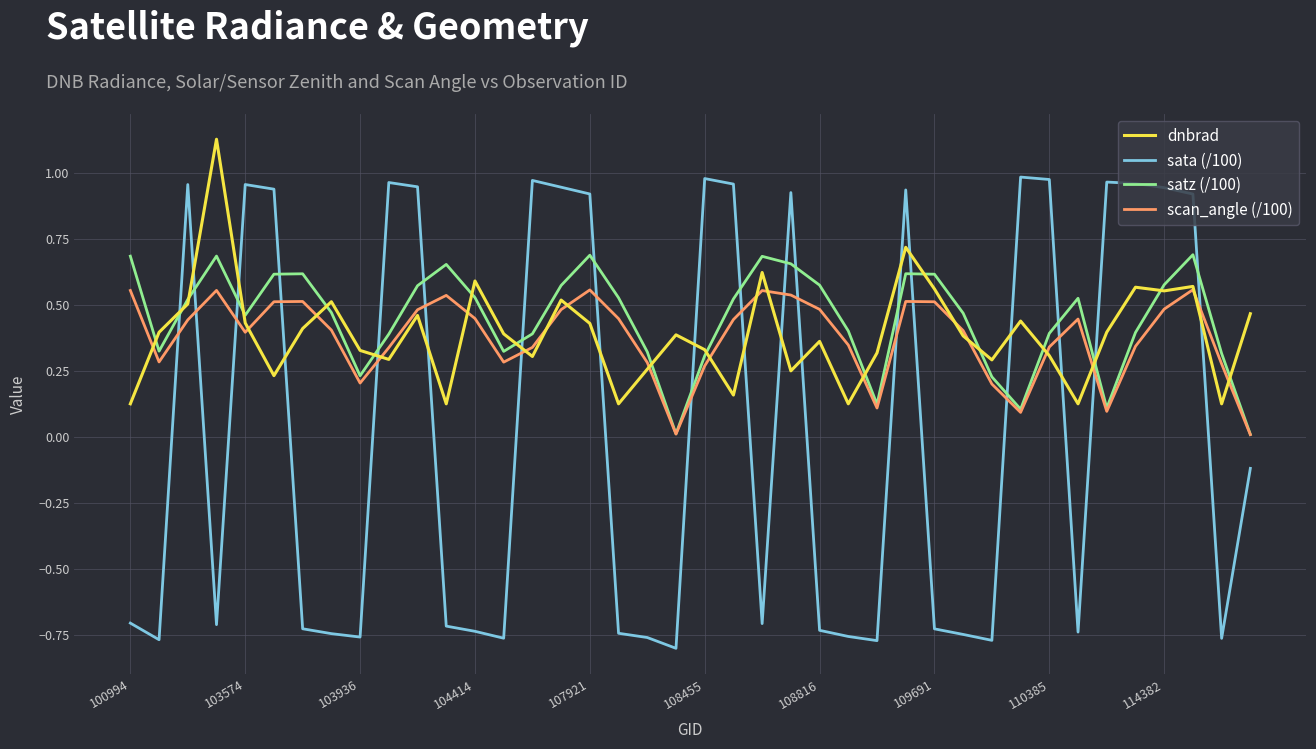

How many interior local peaks does the scan_angle (/100) series have?

8